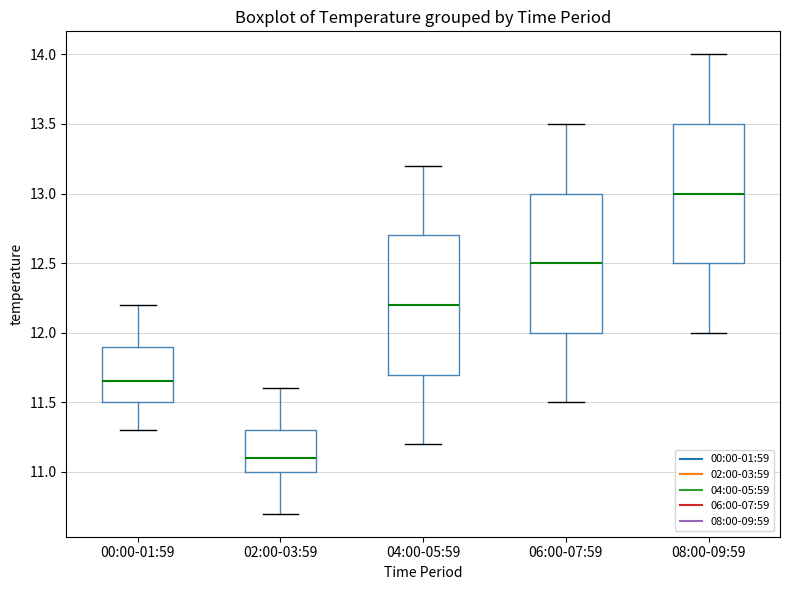

Reading left to right, read every box against the y-axis: the position of its median line, the range the box covers, and the ends of its whiskers. The values are not printed on the chart, so give them approximately, as read against the axis.

00:00-01:59: median 11.65, box 11.50 to 11.90, whiskers 11.30 to 12.20
02:00-03:59: median 11.10, box 11.00 to 11.30, whiskers 10.70 to 11.60
04:00-05:59: median 12.20, box 11.70 to 12.70, whiskers 11.20 to 13.20
06:00-07:59: median 12.50, box 12.00 to 13.00, whiskers 11.50 to 13.50
08:00-09:59: median 13.00, box 12.50 to 13.50, whiskers 12.00 to 14.00